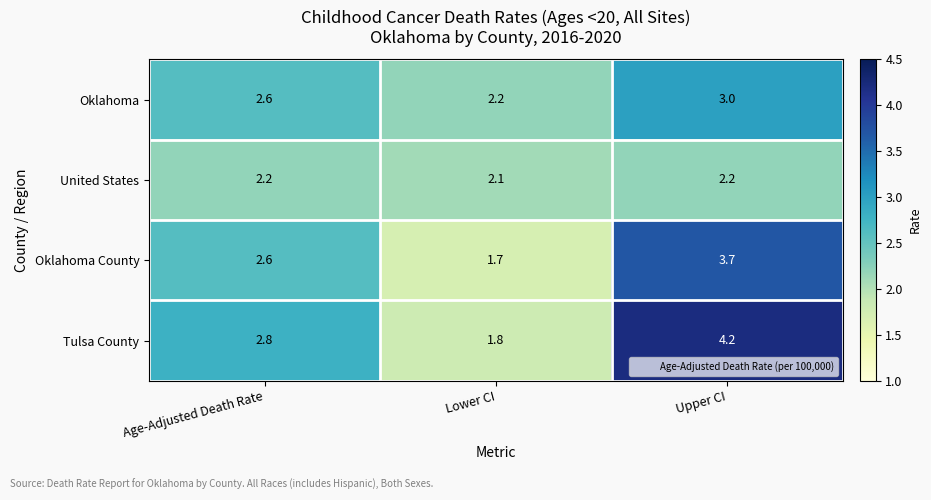

The Oklahoma County series shows 2.2 at Upper CI. True or false?

False